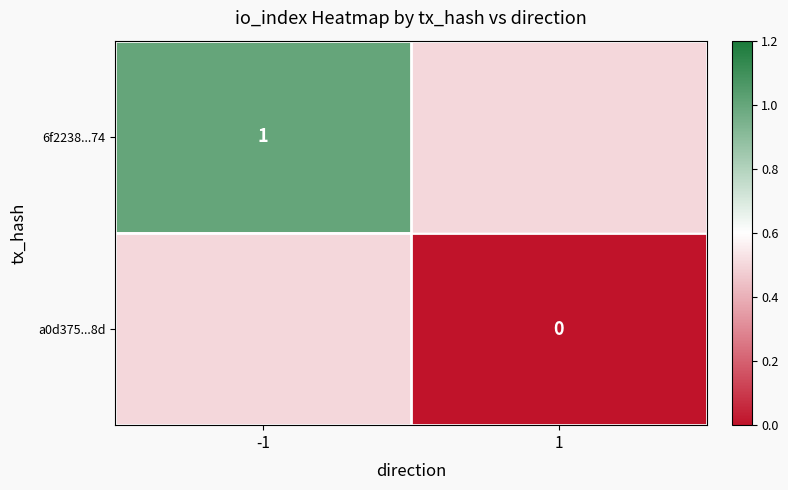

The 6f2238...74 series shows 0.2 at -1. True or false?

False